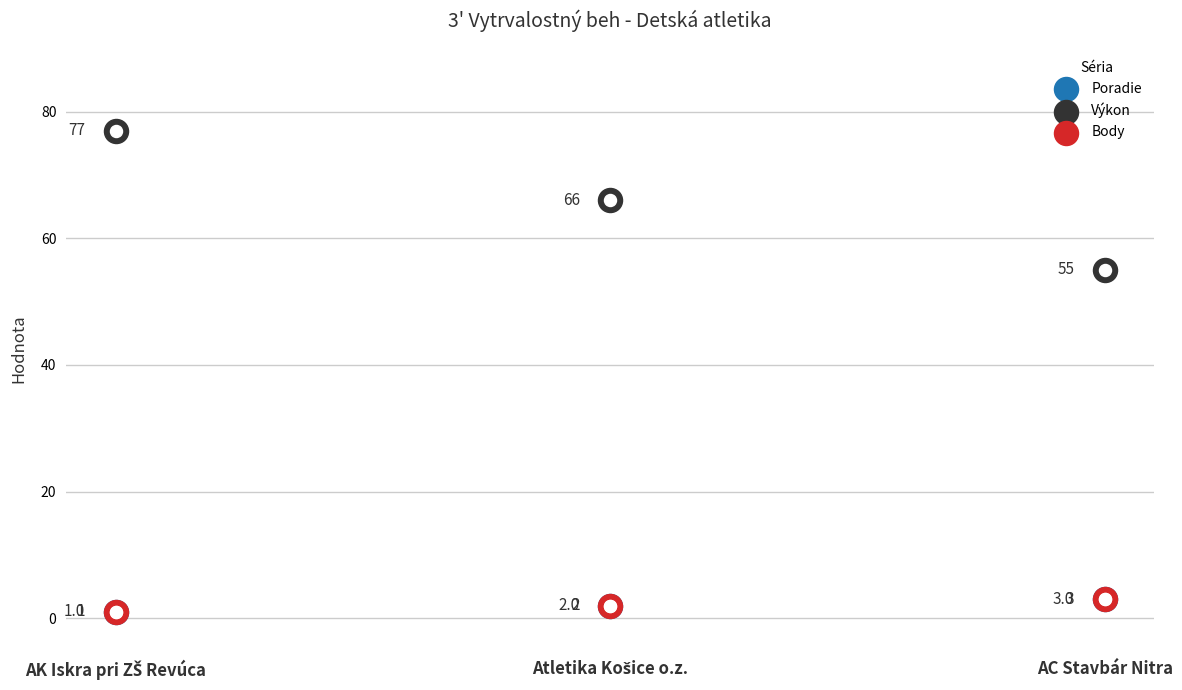

At how many categories does at least one series exceed 14?

3